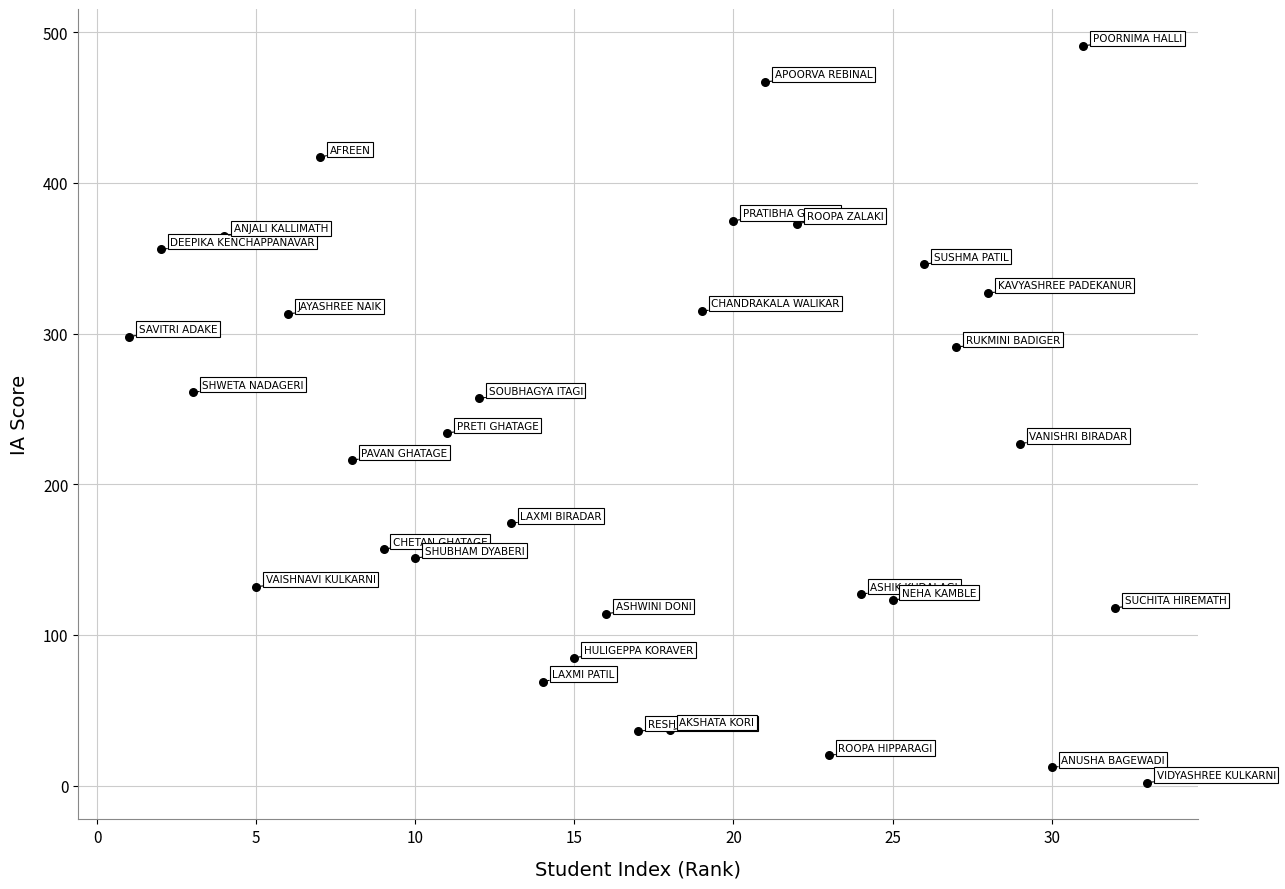

What is the range of X values (max minus min)?

32